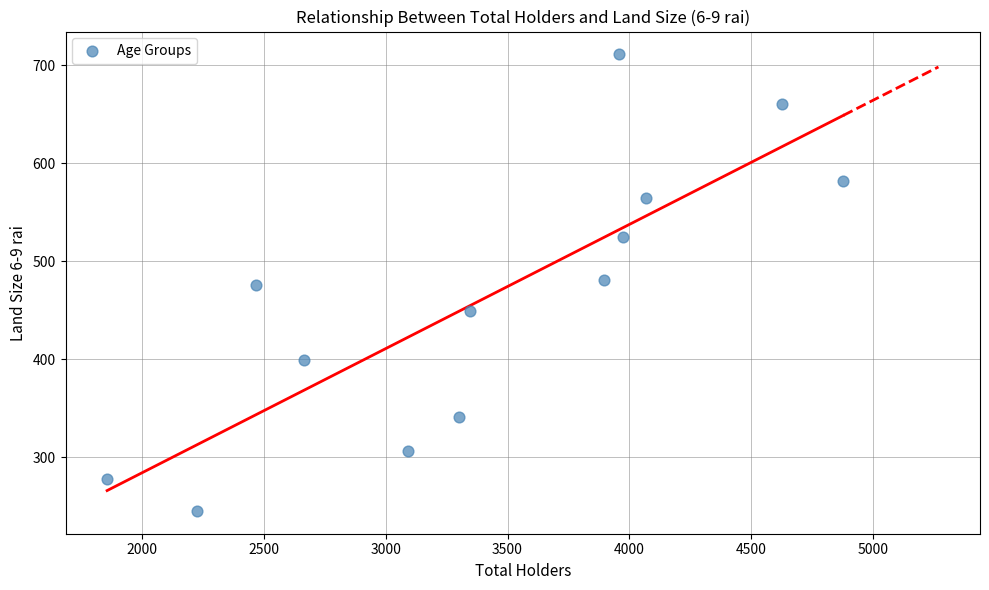

What is the range of X values (max minus min)?

3021